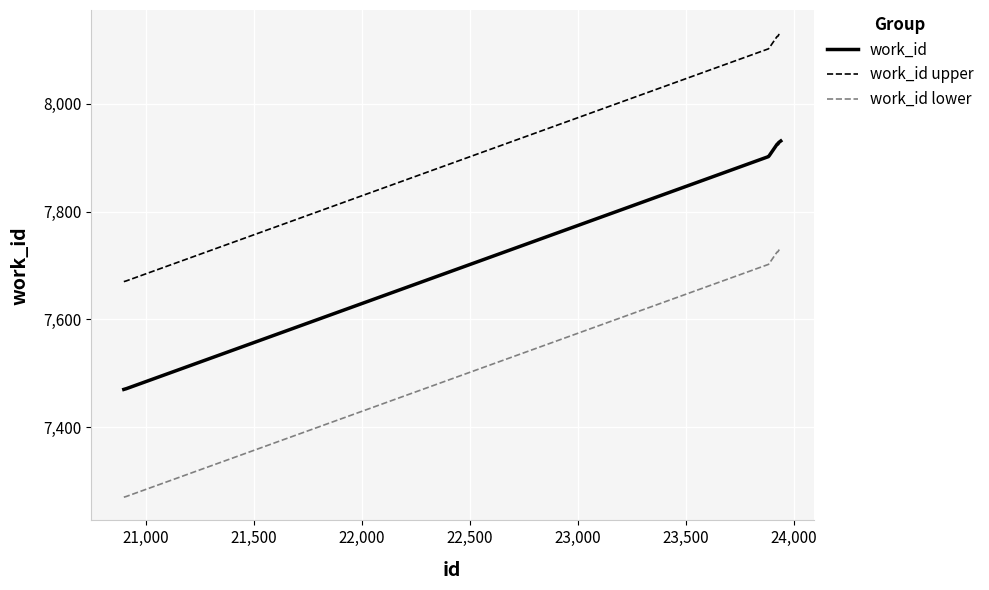

List the series in order of their peak value, lowest first.

work_id lower, work_id, work_id upper